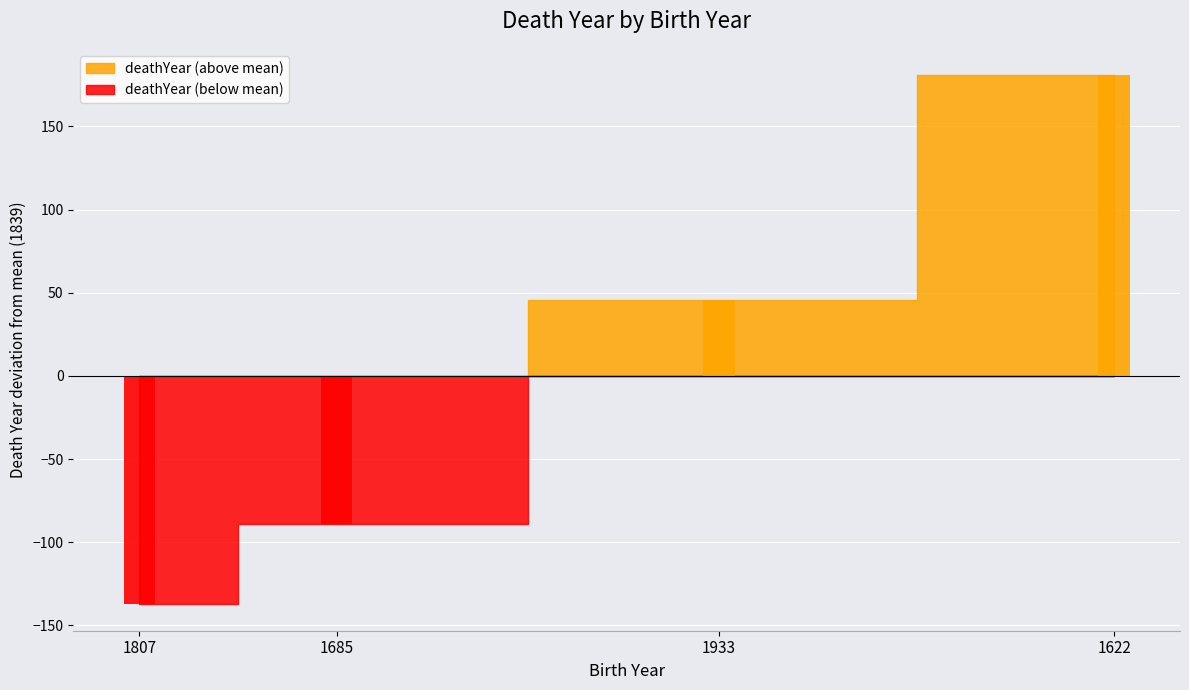

Which has a higher value, 1933 or 1807?

1933